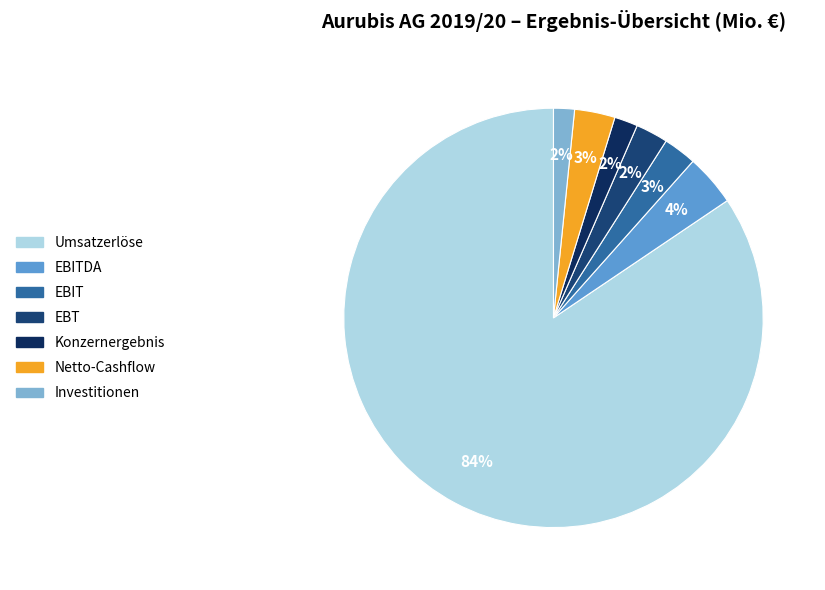

How many segments does this pie chart have?

7